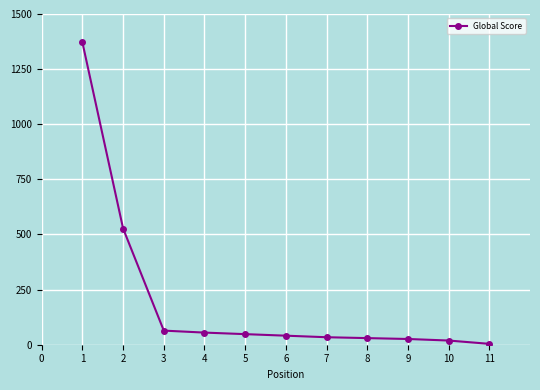

How many lines are shown in the chart?

1